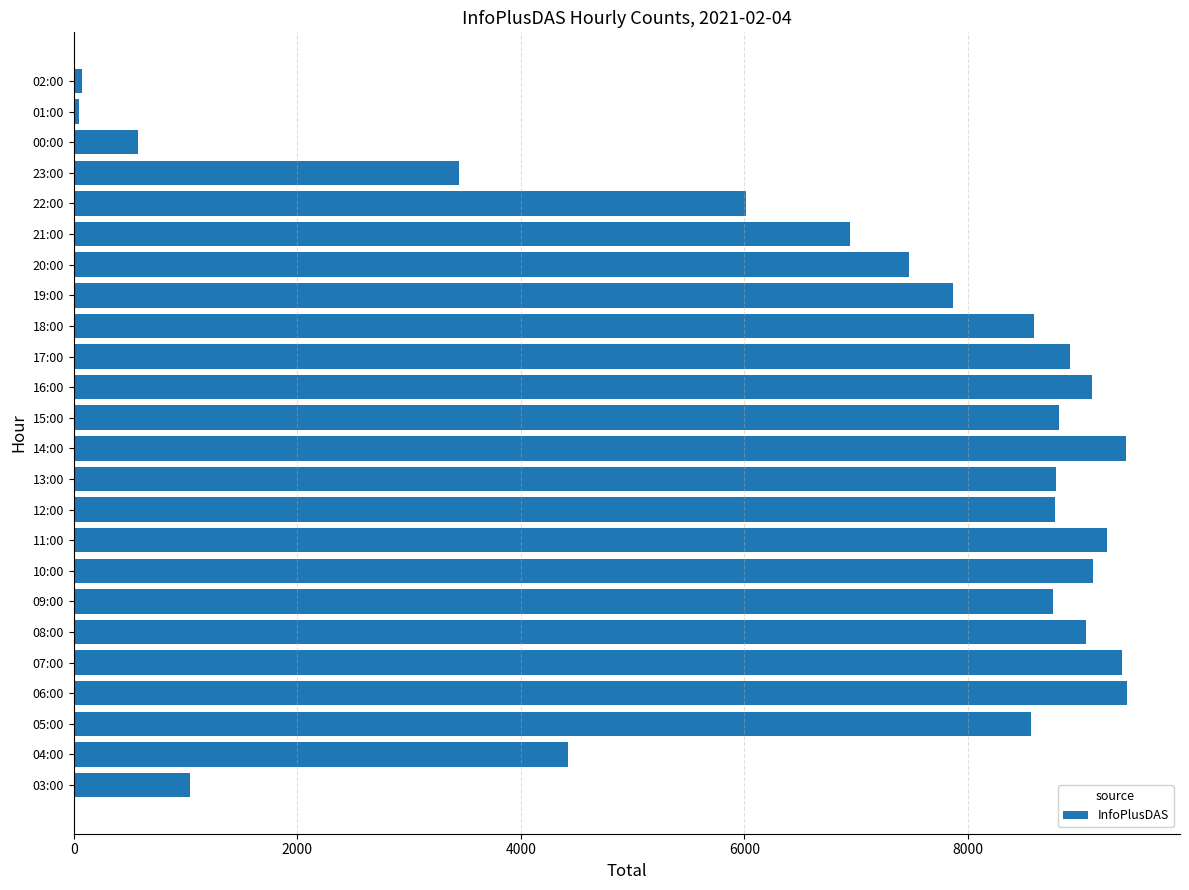

What is the difference between the maximum and minimum values?

9375